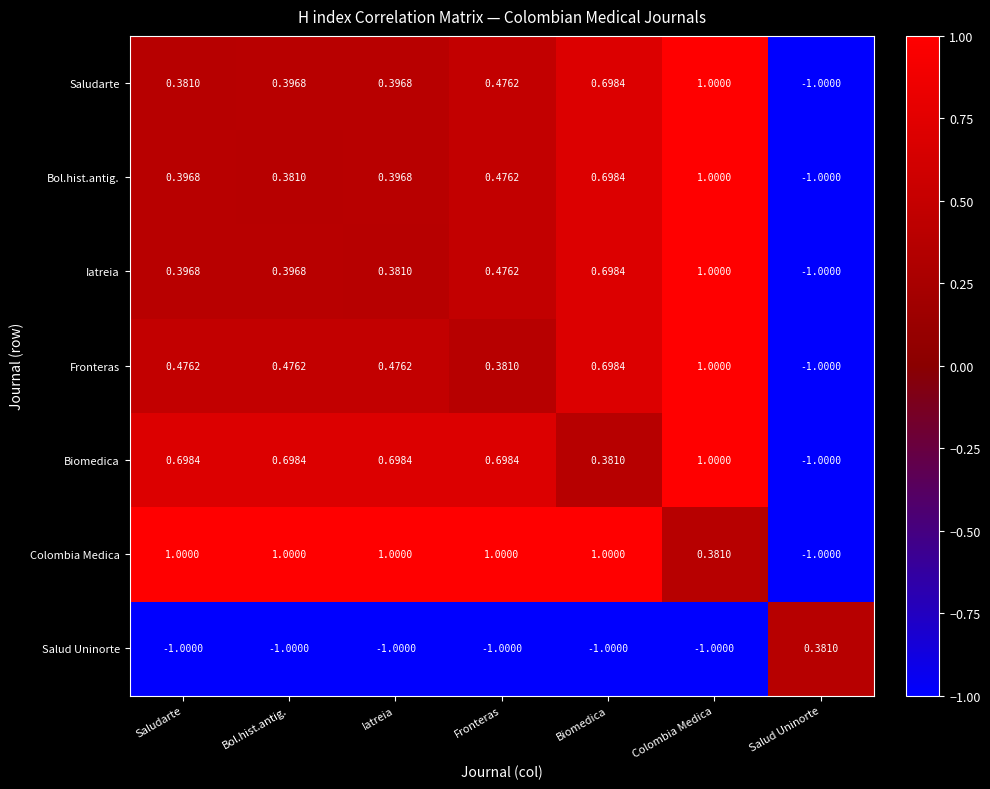

Which category has the highest value in the Iatreia series?

Colombia Medica